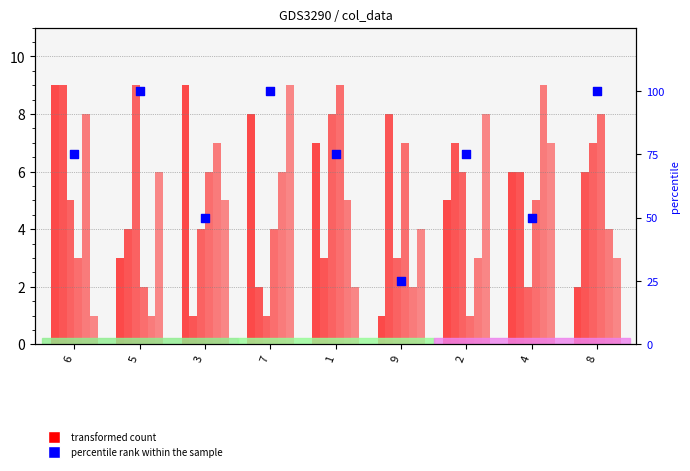

Is the value of col_3 at 1 greater than the value of col_4 at 9?

No